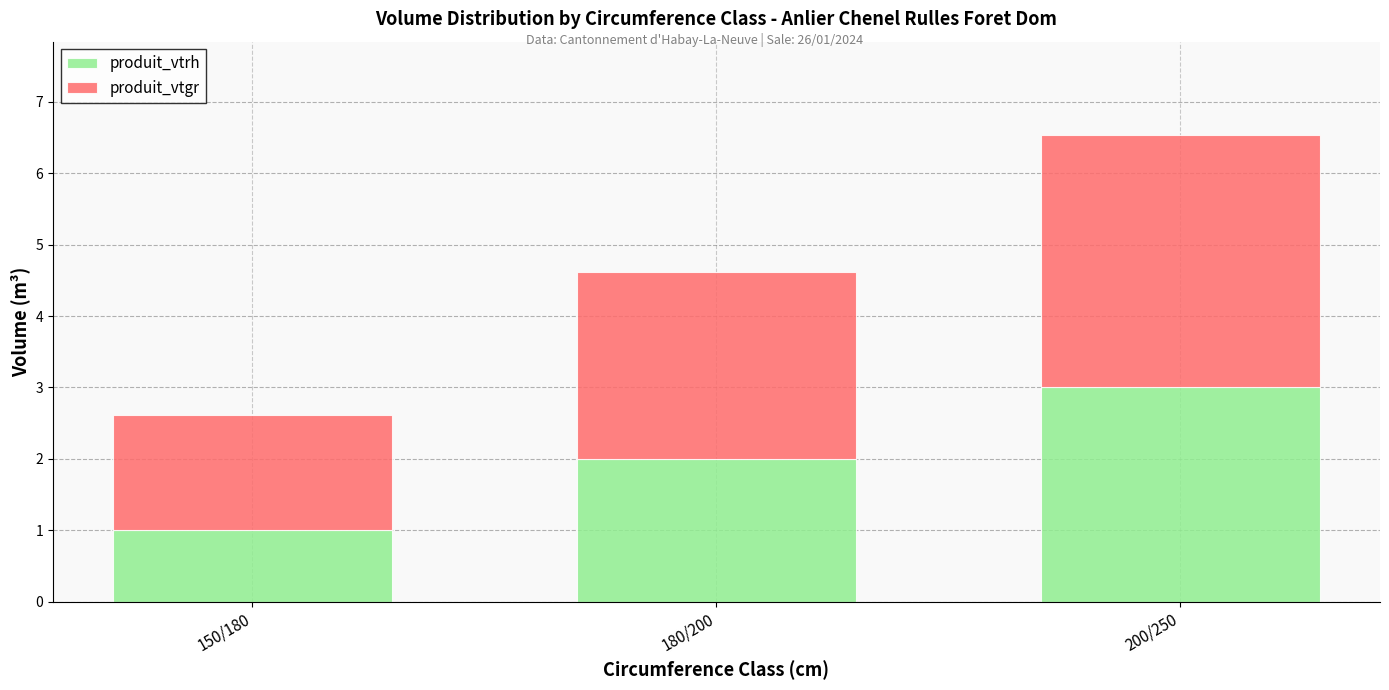

What is the lowest value of the produit_vtrh series?

1.0